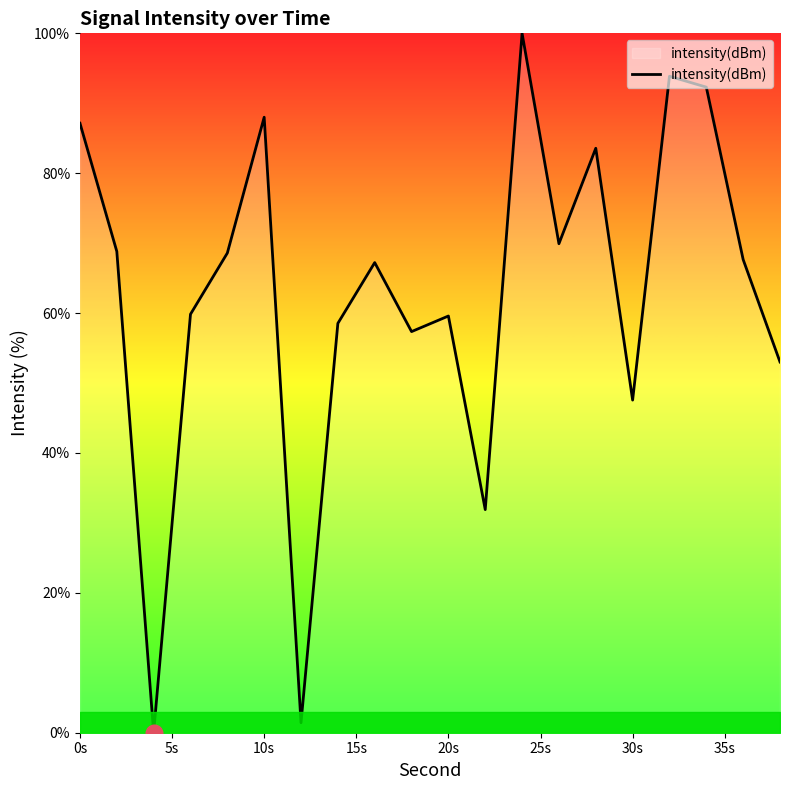

What is the maximum value shown in the chart?

100.0